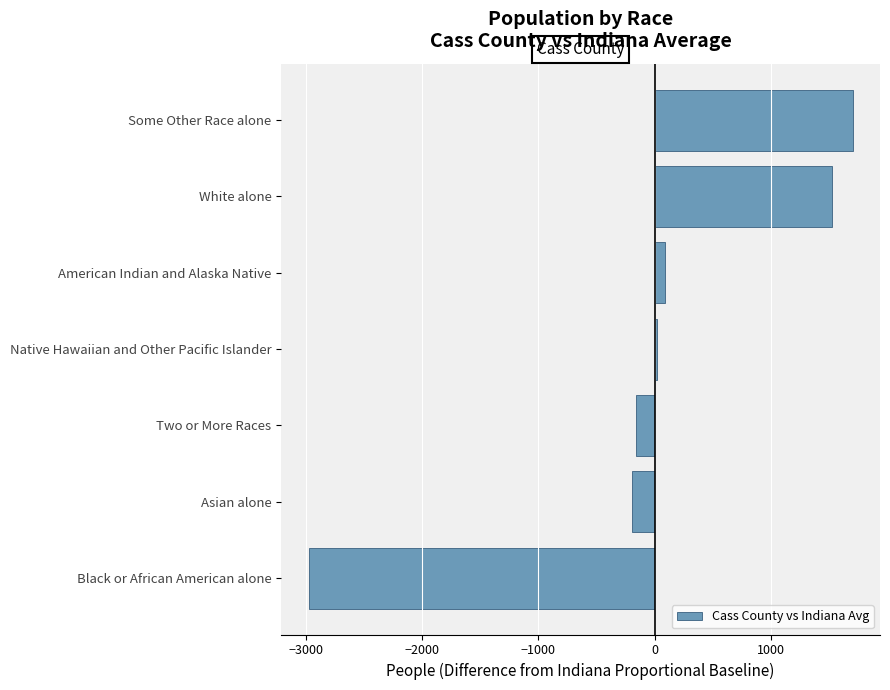

How many distinct data groups are displayed?

1